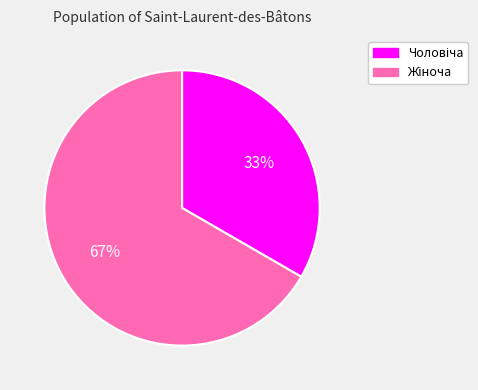

To the nearest percent, what is the average slice percentage?

50%